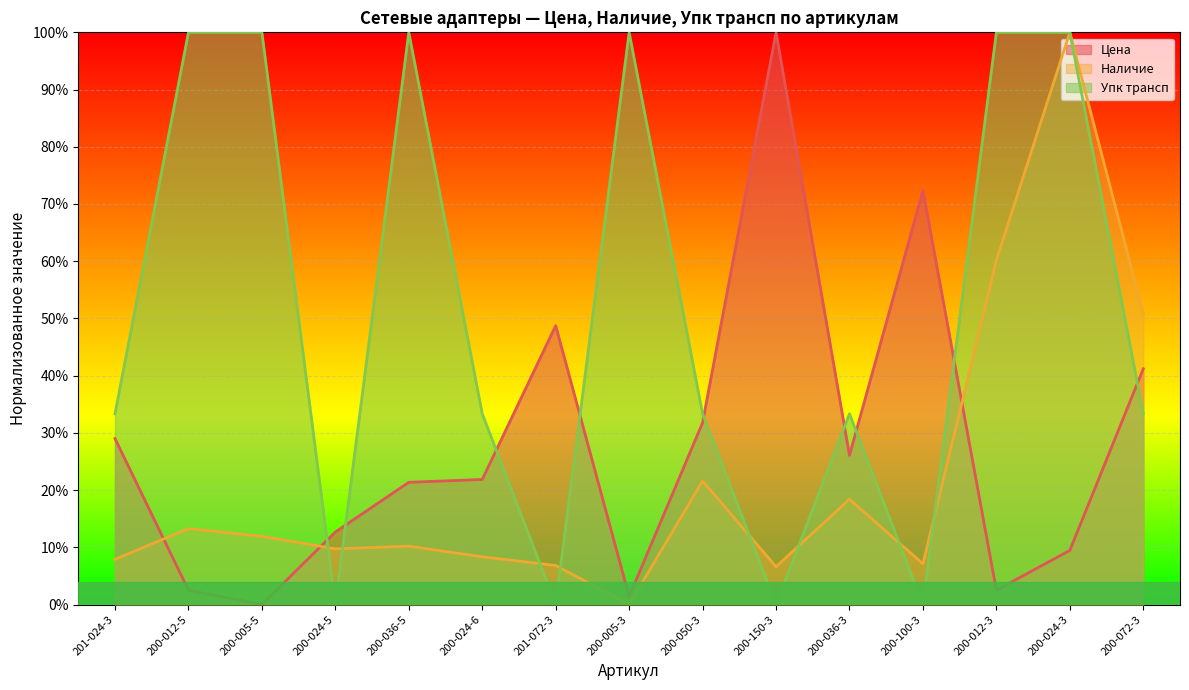

What position from the right is 200-036-5?

11